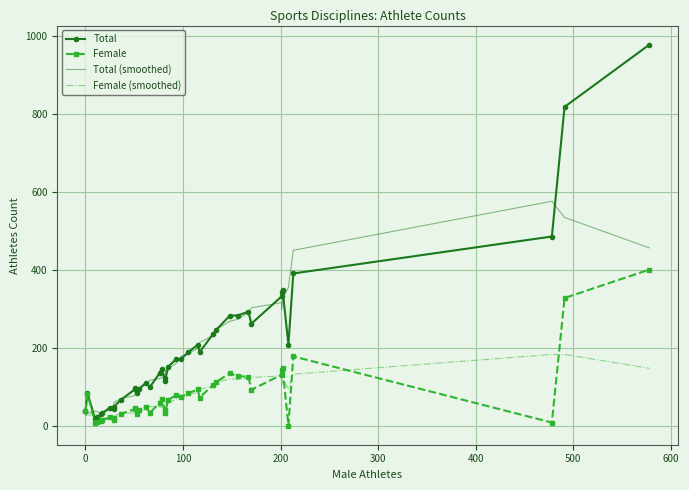

The Total series shows 29.6 at 200. True or false?

False